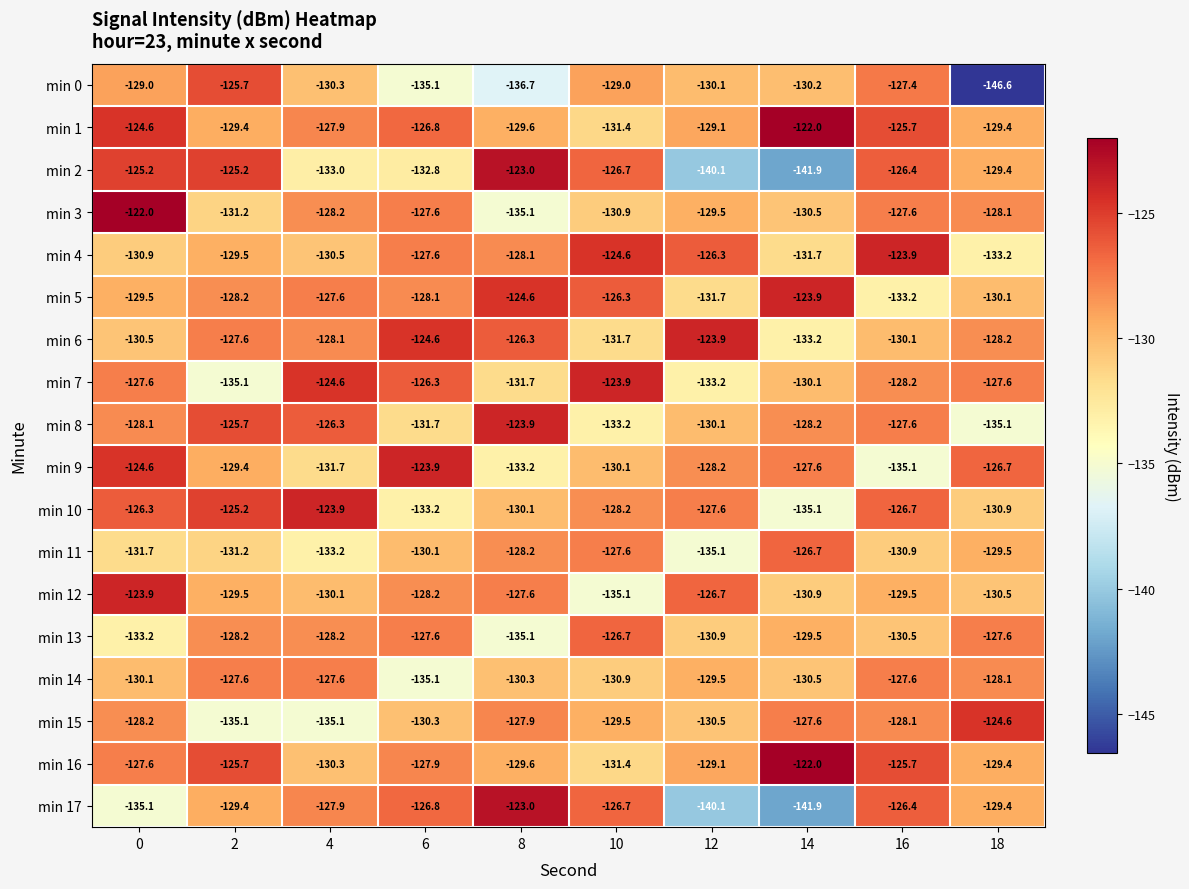

What is the sum of the min 5 values at 4 and 16?

-260.8